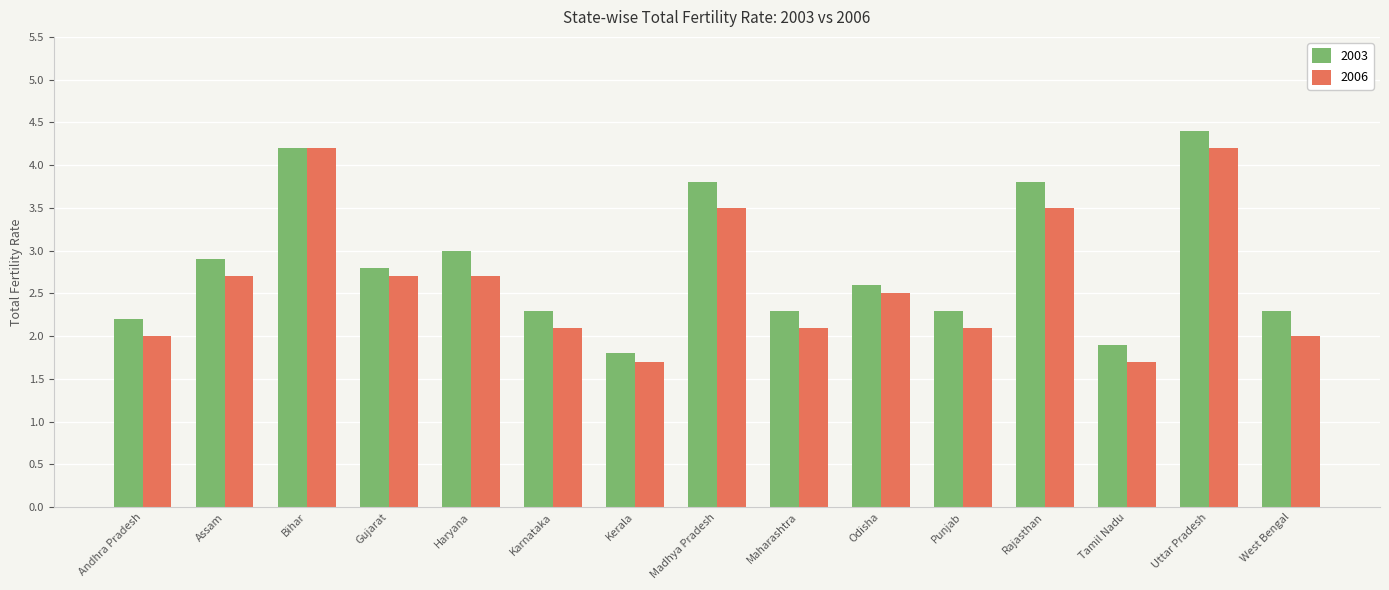

How many values in the 2003 series exceed 2?

13